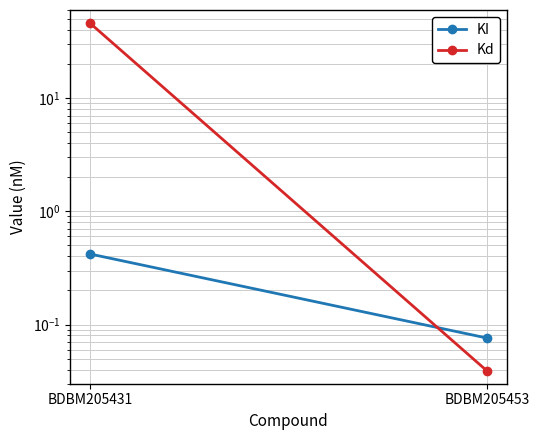

How many KI values are between 0 and 1?

2